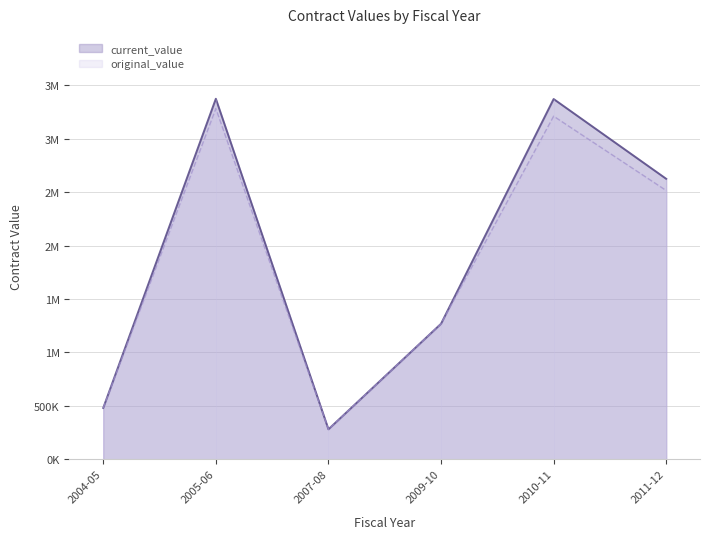

What is the difference between the original_value values at 2011-12 and 2007-08?

2235328.0